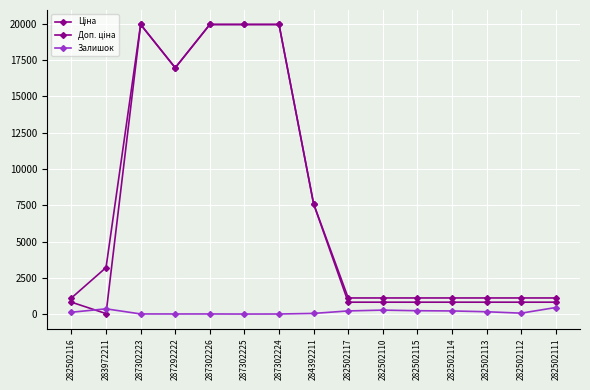

The Залишок series shows 246.2 at 287302225. True or false?

False